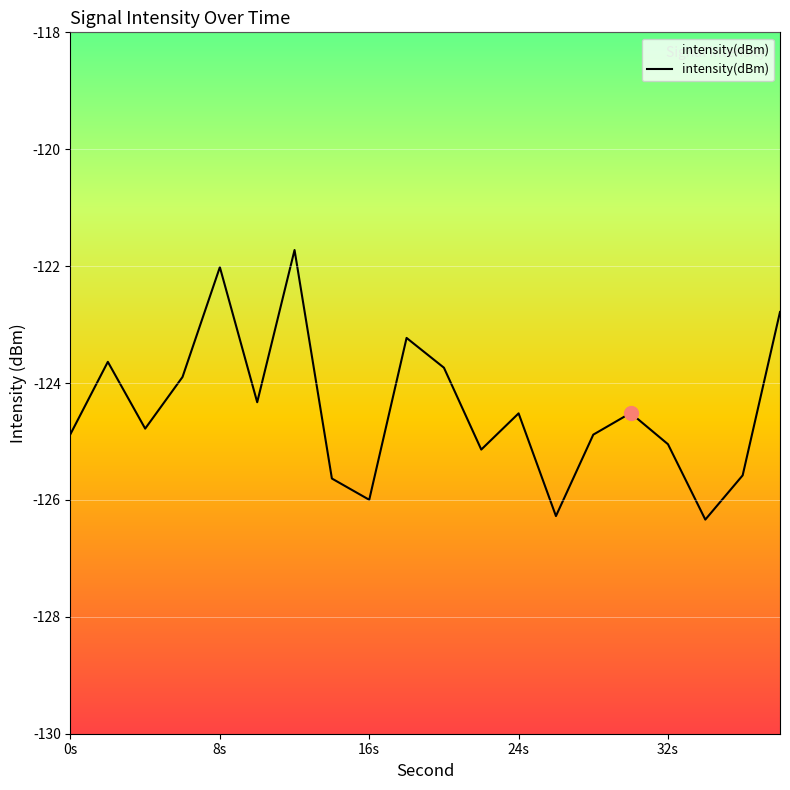

What is the difference between the second highest and minimum values?

4.3